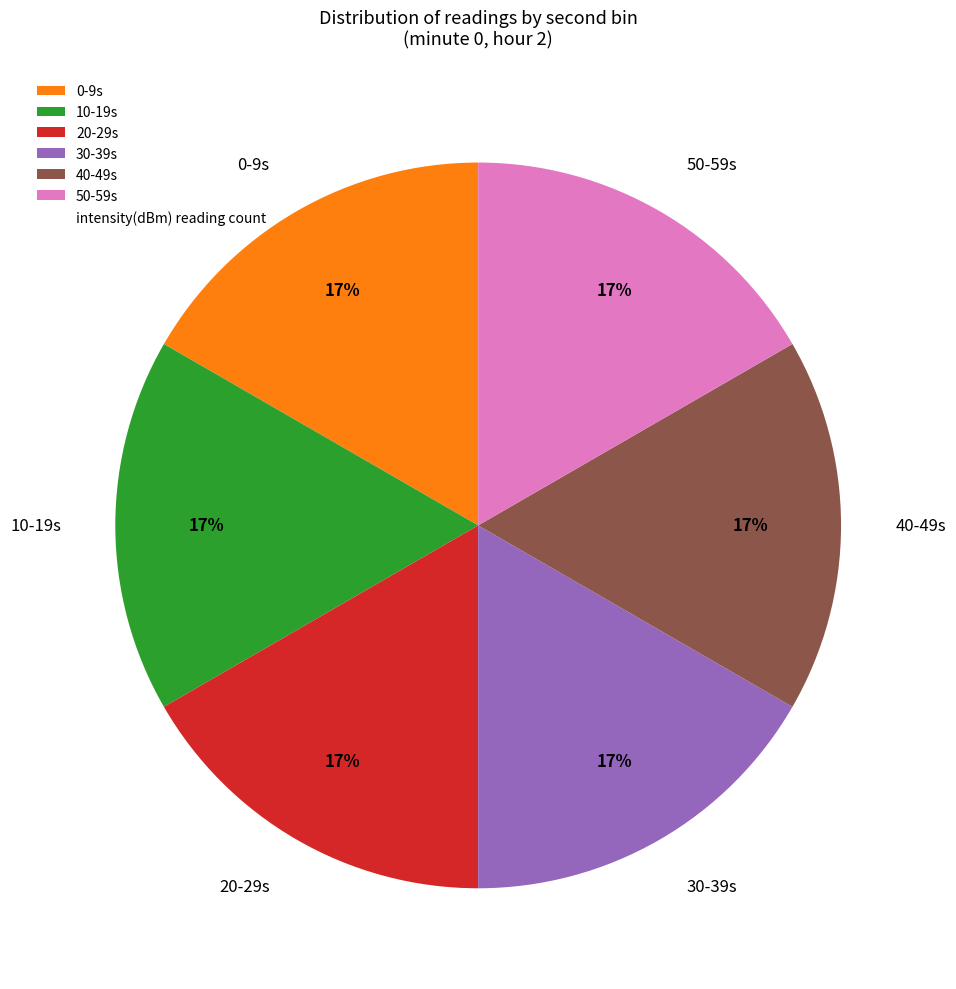

Combined, do 20-29s and 50-59s account for over 50%?

No